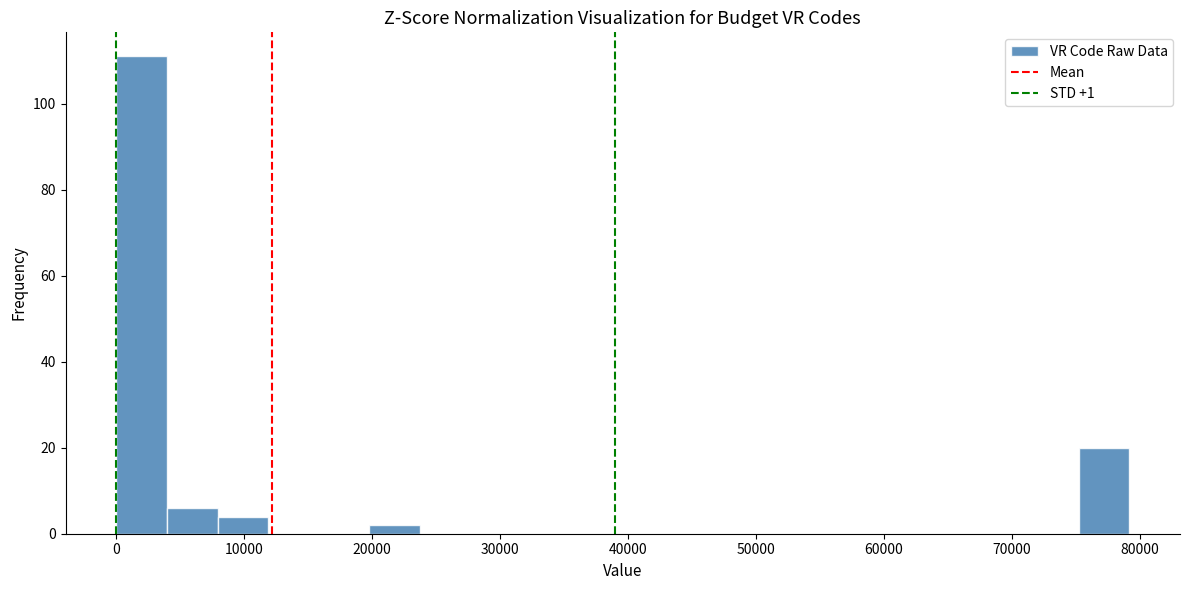

Read against the x-axis, roughly where is the centre of the tallest bar?

2000